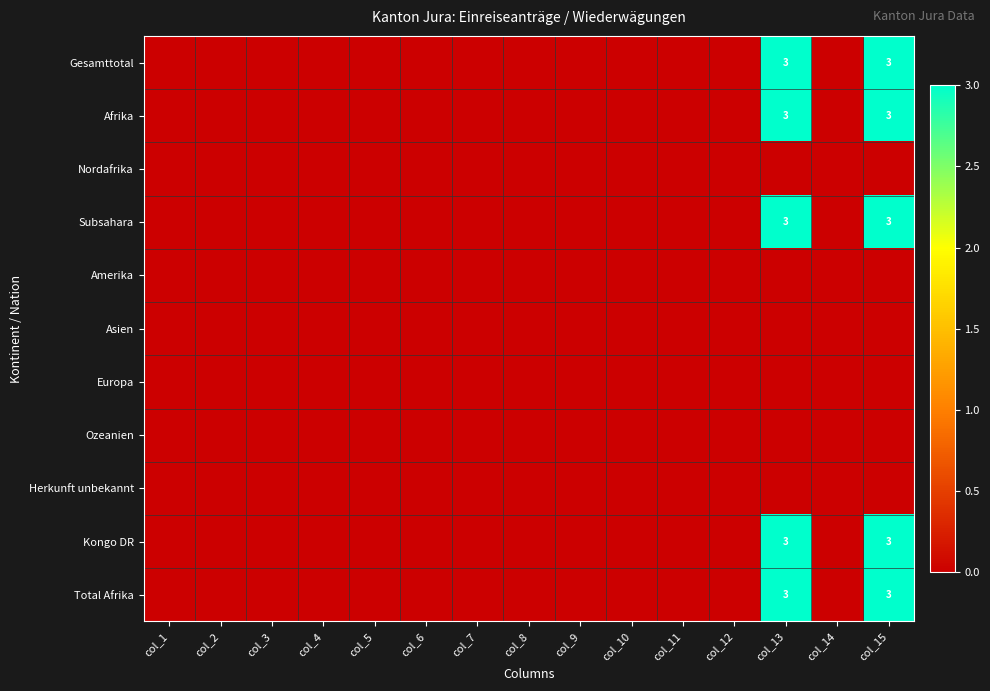

Is it true that Gesamttotal equals 2 at col_13?

False